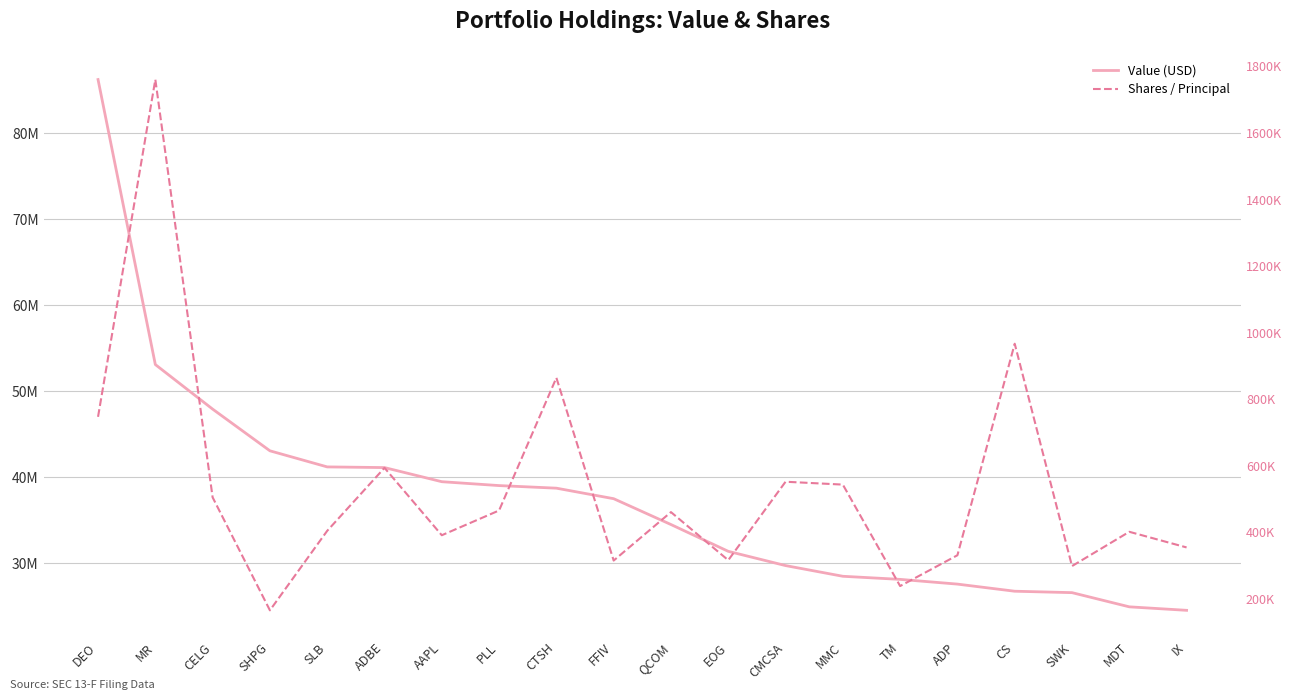

Where is Value (USD) nearest to the value 55375500?

MR